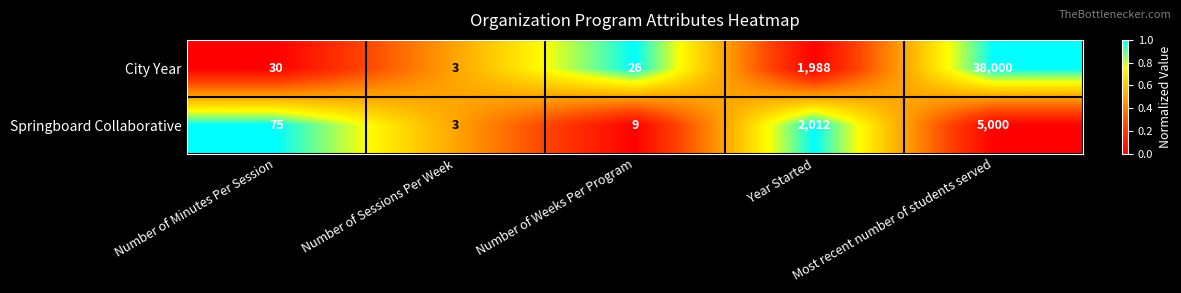

What is the maximum value shown in the chart?

38000